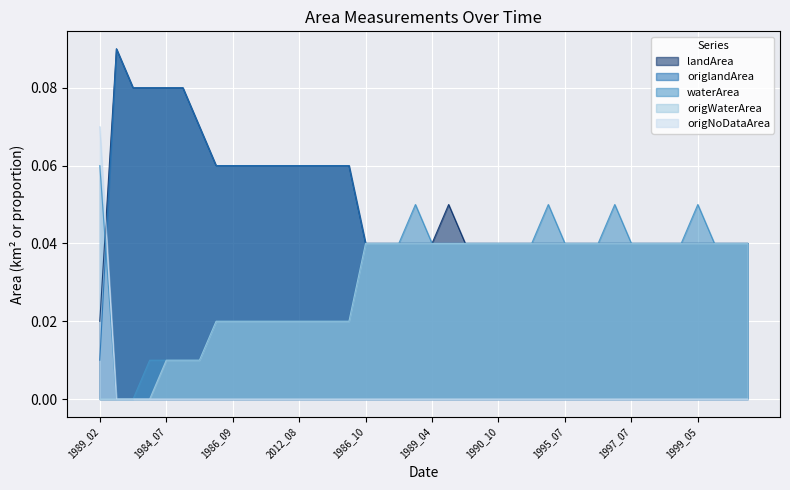

What is the maximum value shown in the chart?

0.1